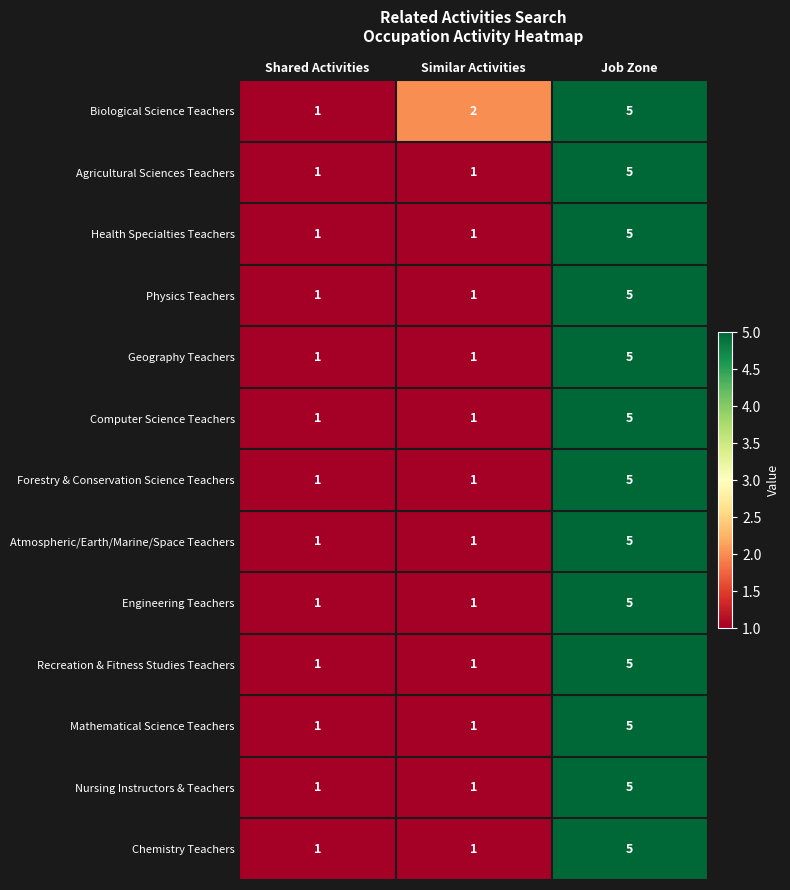

Is it true that Agricultural Sciences Teachers equals 1 at Similar Activities?

True